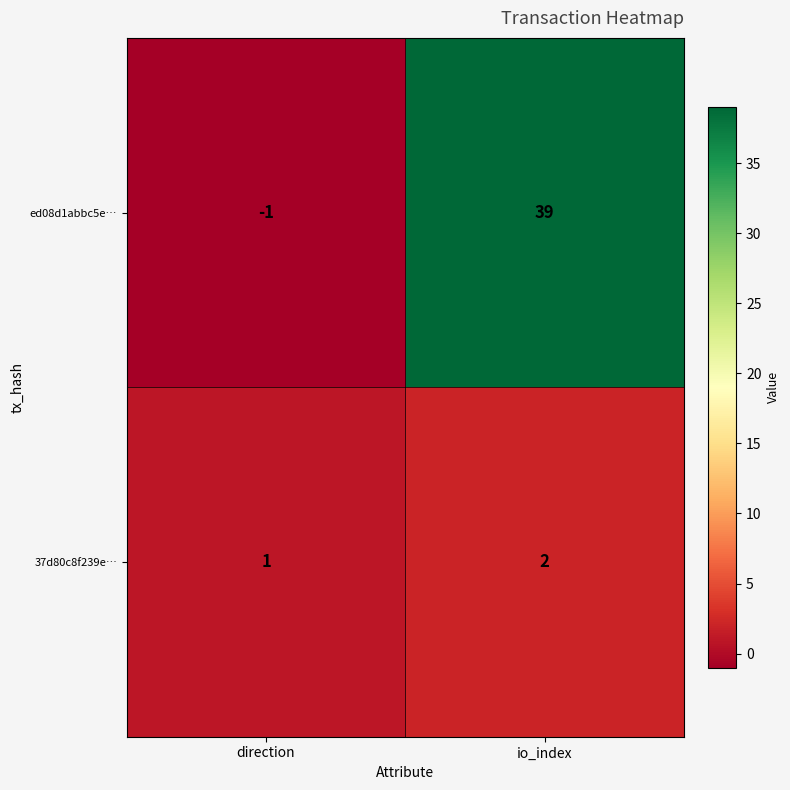

Rank the series at direction from lowest to highest value.

ed08d1abbc5e…, 37d80c8f239e…